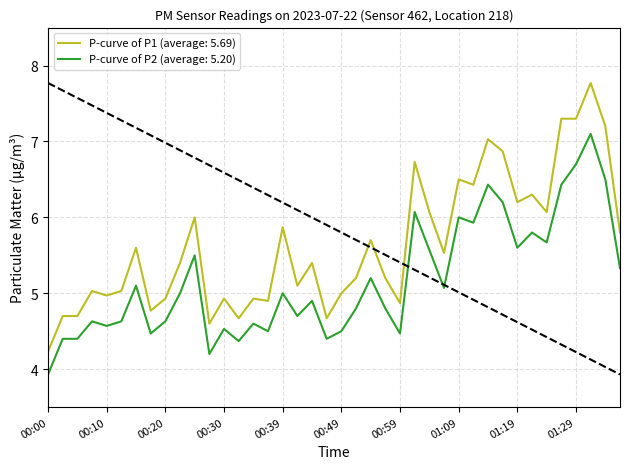

Which series has the largest range (max minus min)?

P-curve of P1 (average: 5.69)